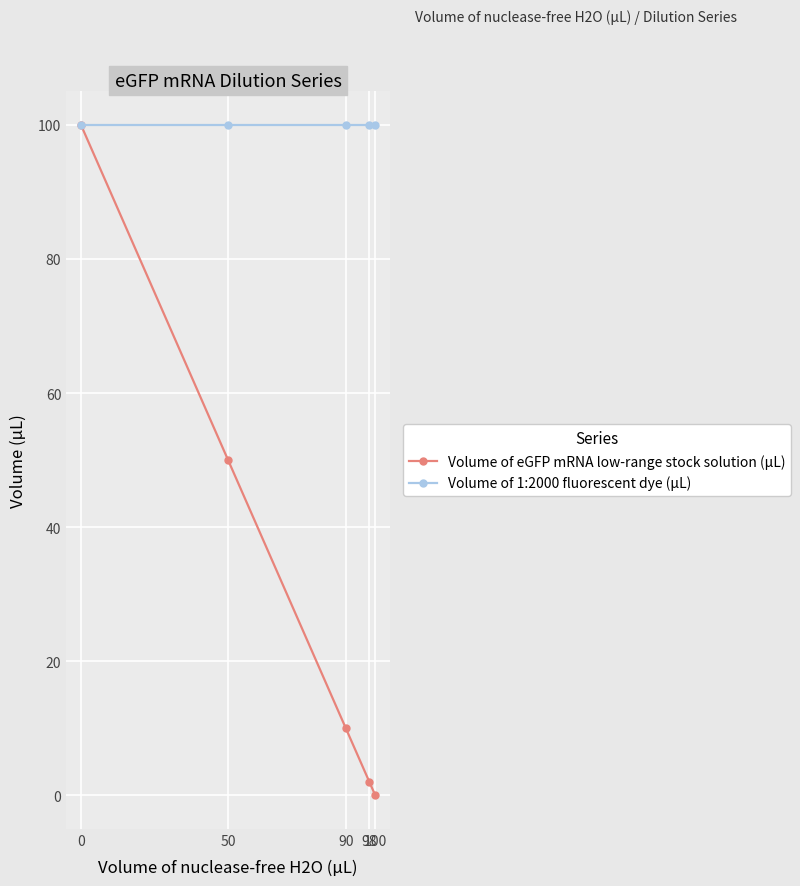

What is the difference between the Volume of eGFP mRNA low-range stock solution (µL) values at 90 and 100?

10